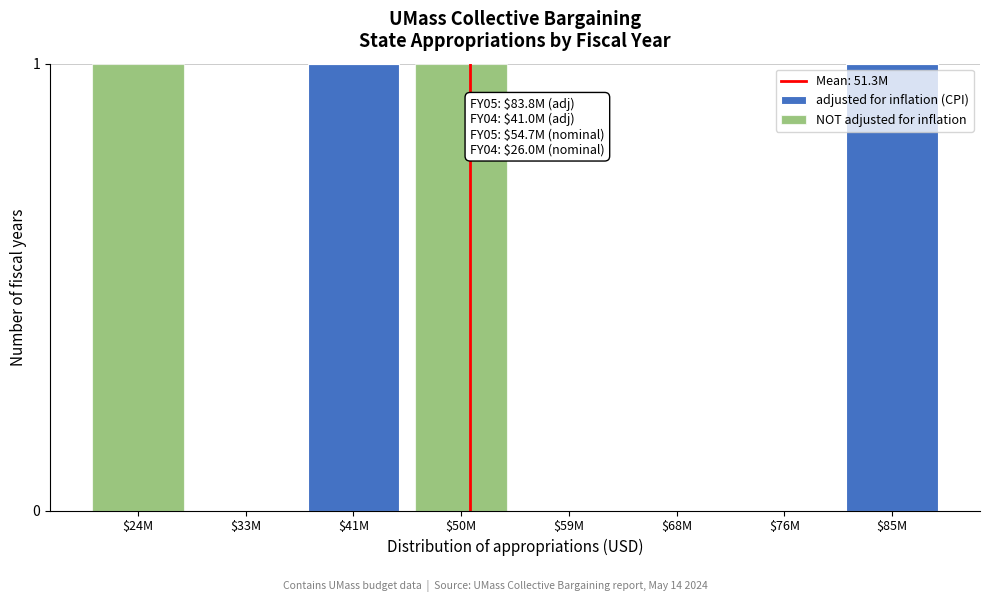

Is it true that adjusted for inflation (CPI) equals 1 at $41M?

True